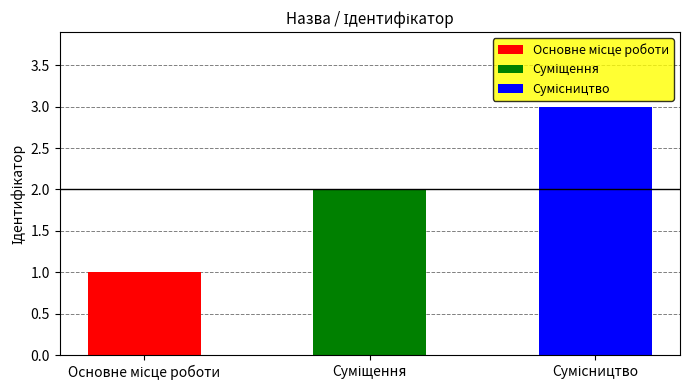

What value does the data have at Сумісництво?

3